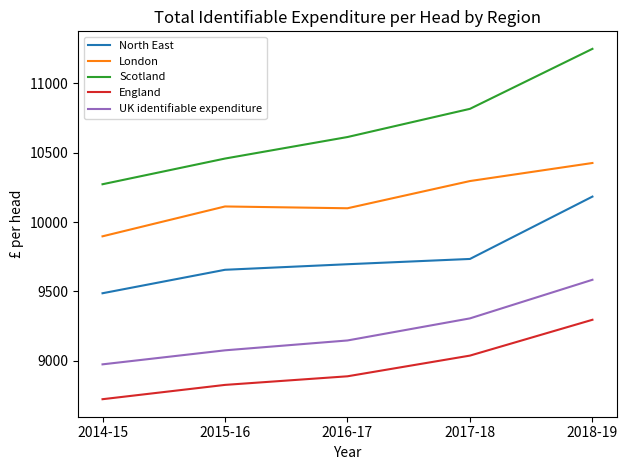

What is the sum of all Scotland values?

53403